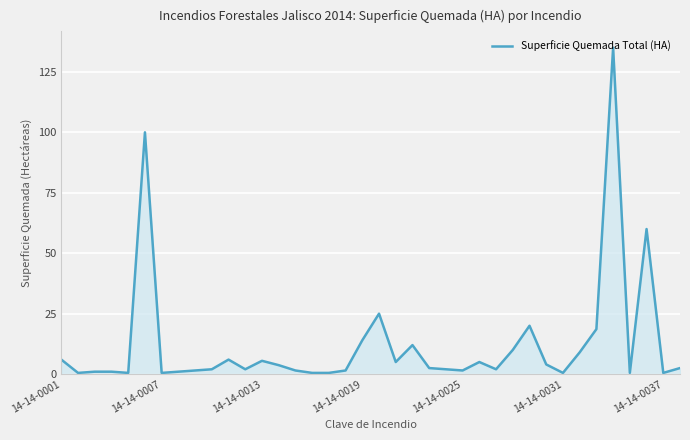

What is the average value?

12.2